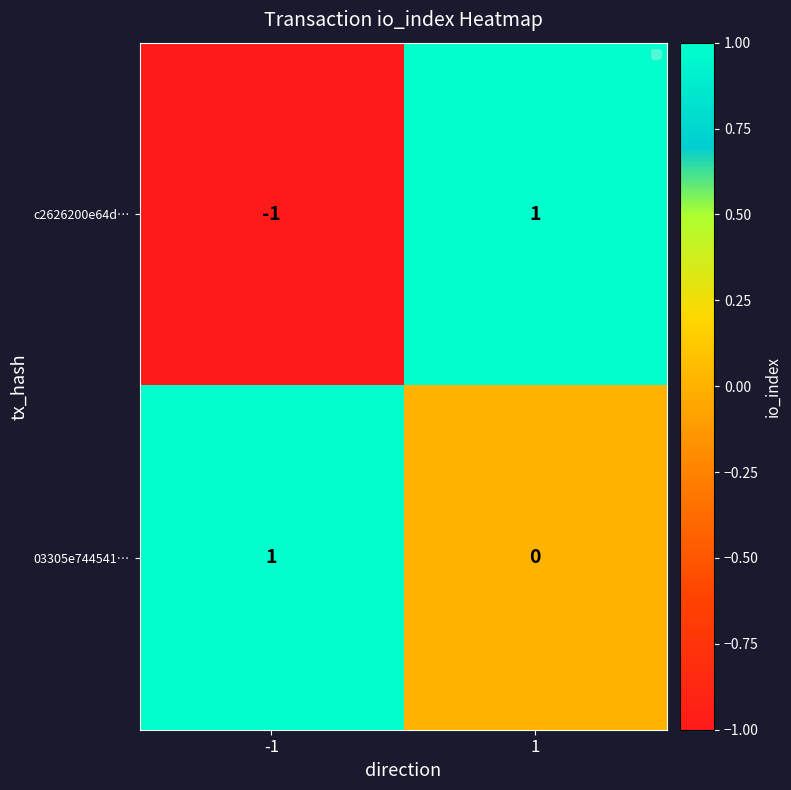

The 03305e744541… series shows 1 at -1. True or false?

True